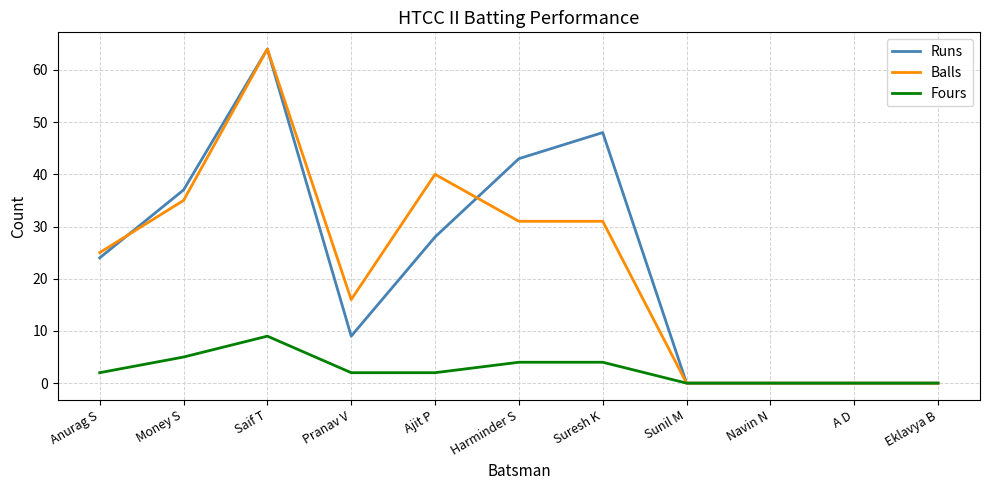

At which category is the sum across all series the highest?

Saif T